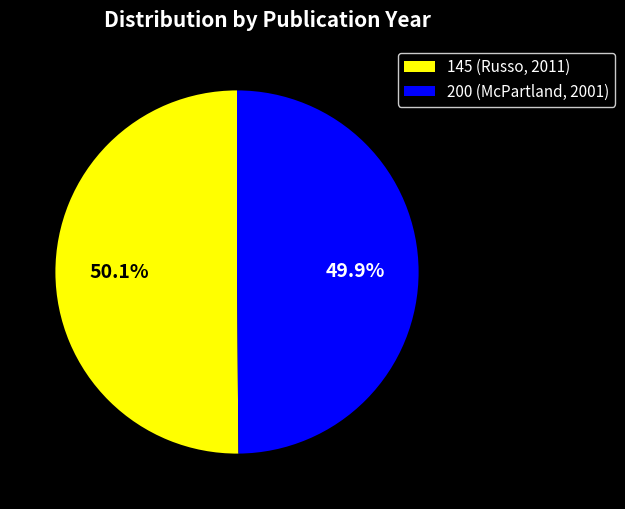

Approximately how many times larger is the value at 145 (Russo, 2011) compared to 200 (McPartland, 2001)?

1.0